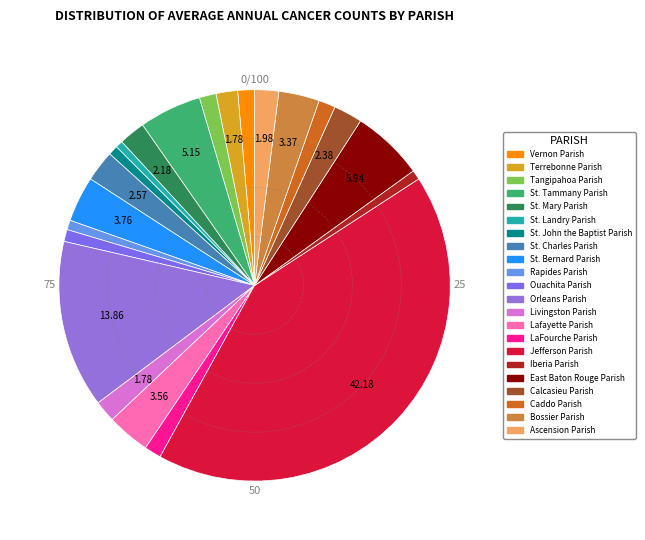

How many slices are in this pie chart?

22